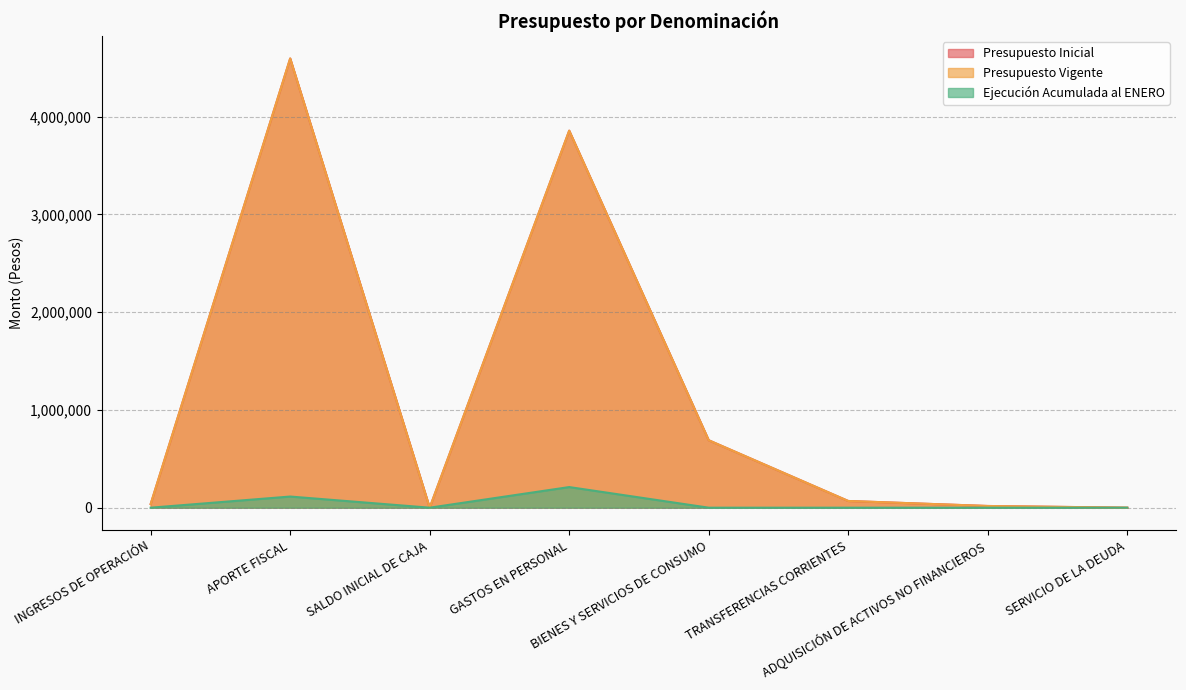

What position from the left is APORTE FISCAL?

2